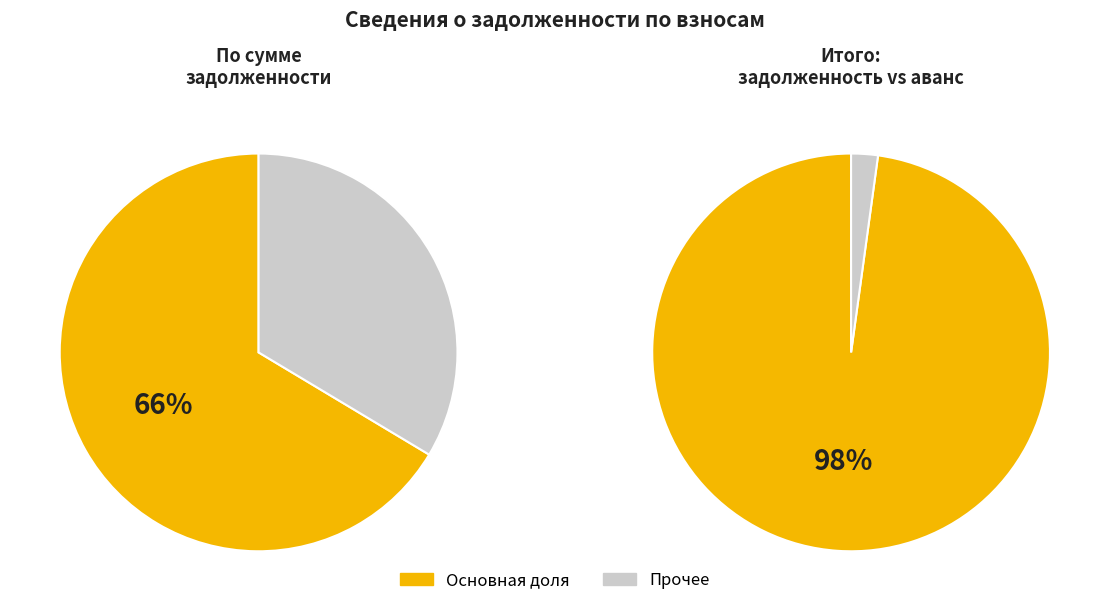

Which has a higher value, 29 or 13?

29